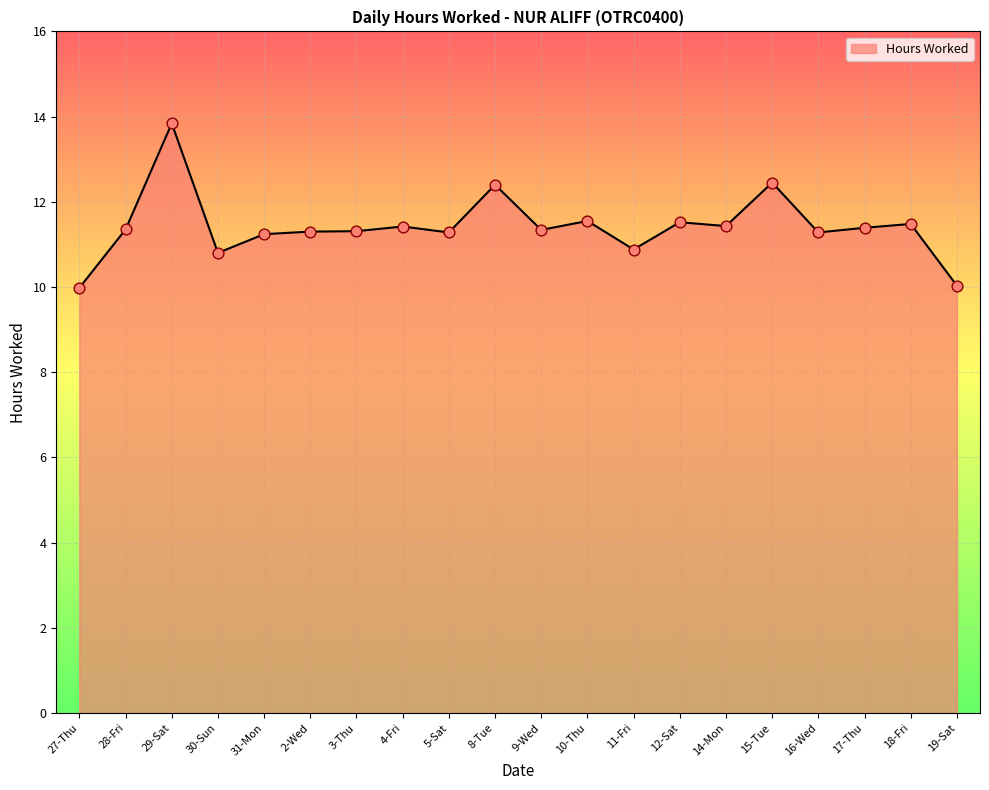

What is the ratio of the value at 31-Mon to the value at 12-Sat?

1.0